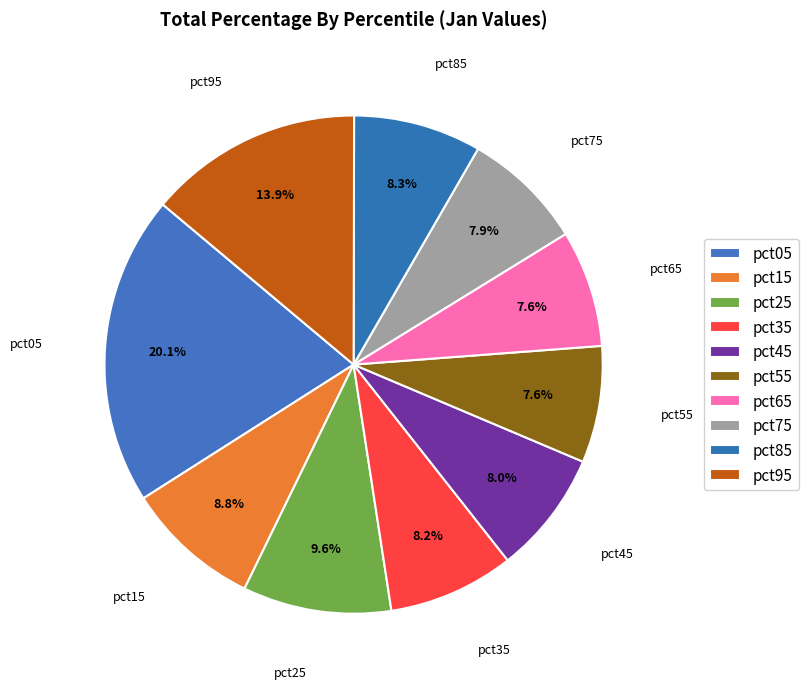

Is there a majority slice in this chart?

No